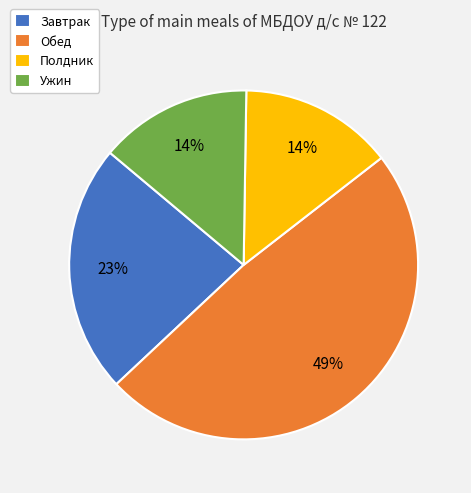

Is the sum of Полдник and Обед greater than half?

Yes